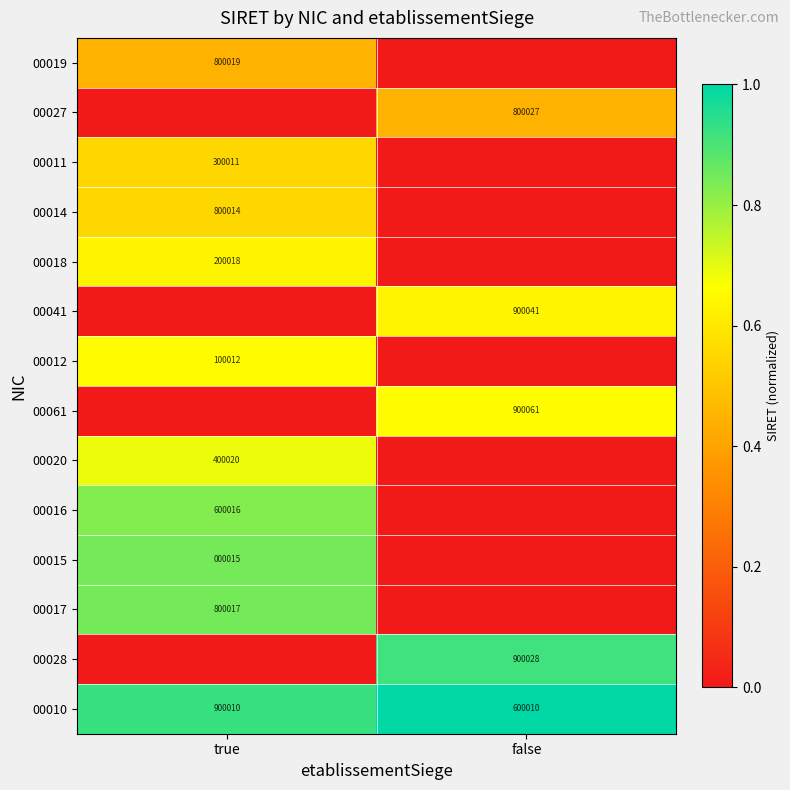

The value of 00014 at true is 800014. True or false?

True